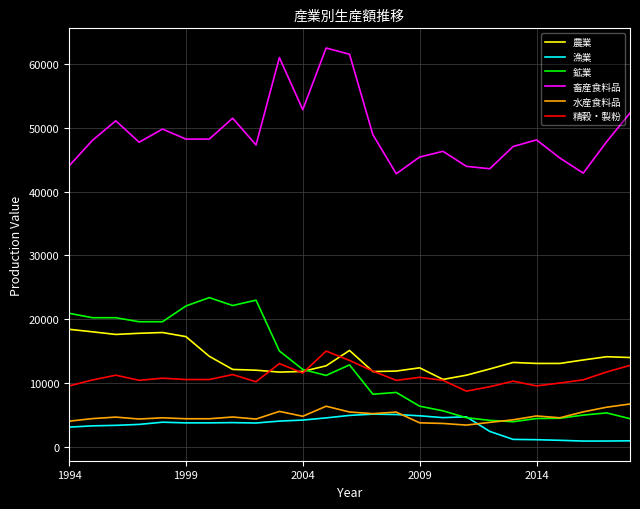

What is the greatest value displayed?

62562.1